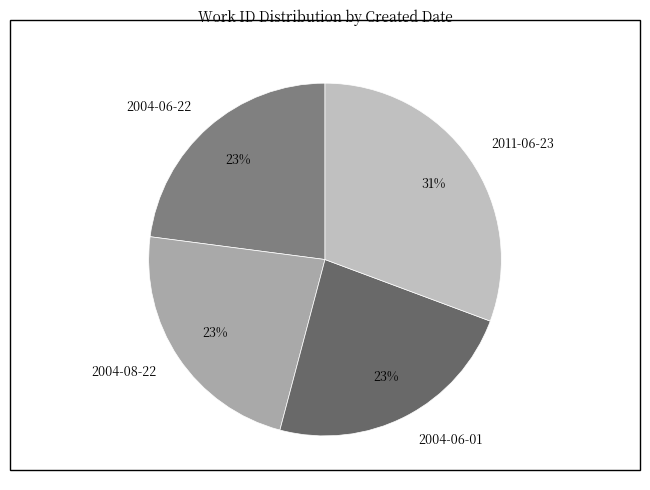

Combined, do 2004-08-22 and 2011-06-23 account for over 50%?

Yes